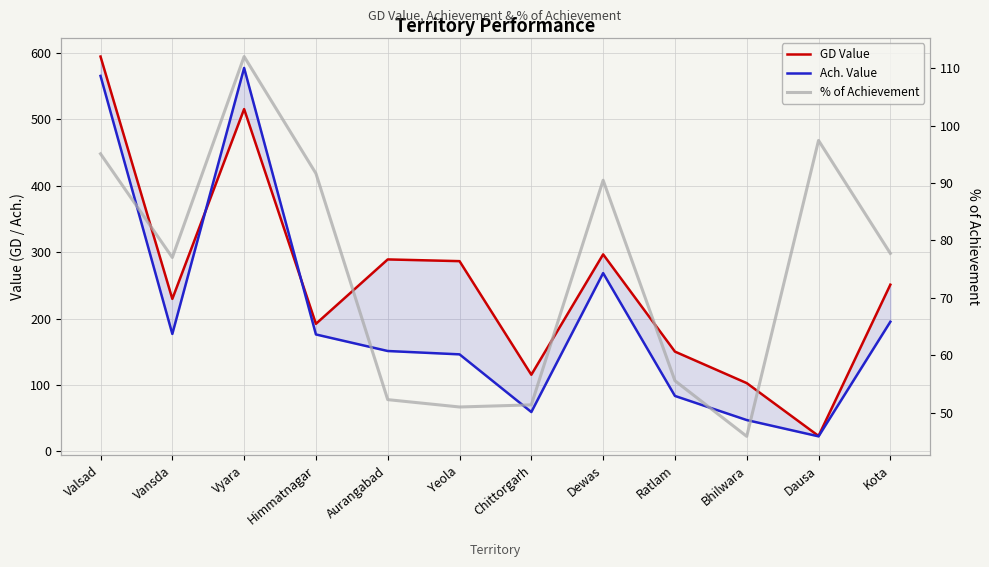

At which category is the sum across all series the highest?

Valsad